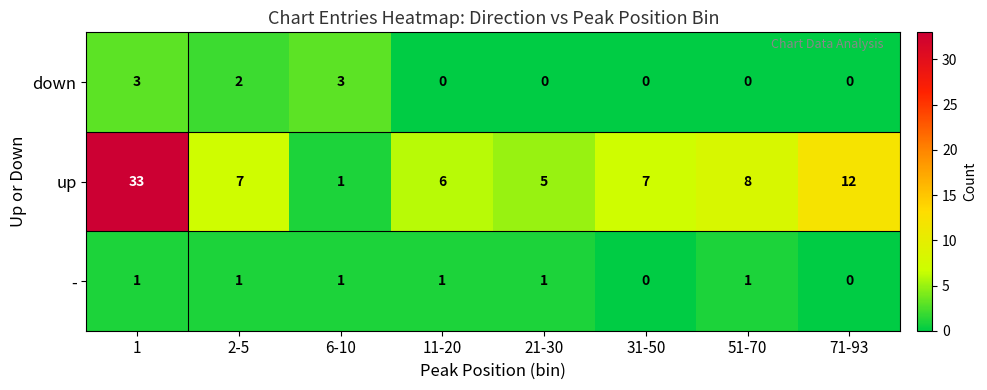

Rank the series by their maximum value, from highest to lowest.

up, down, -